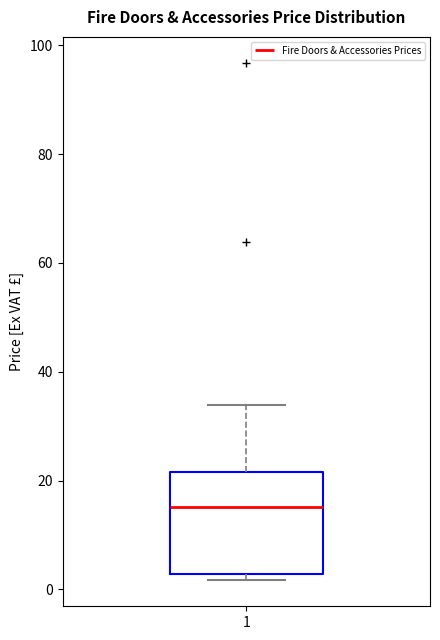

Where is the lower edge of the box at x = 1 on the y-axis? The values are not printed on the chart, so give them approximately, as read against the axis.

2